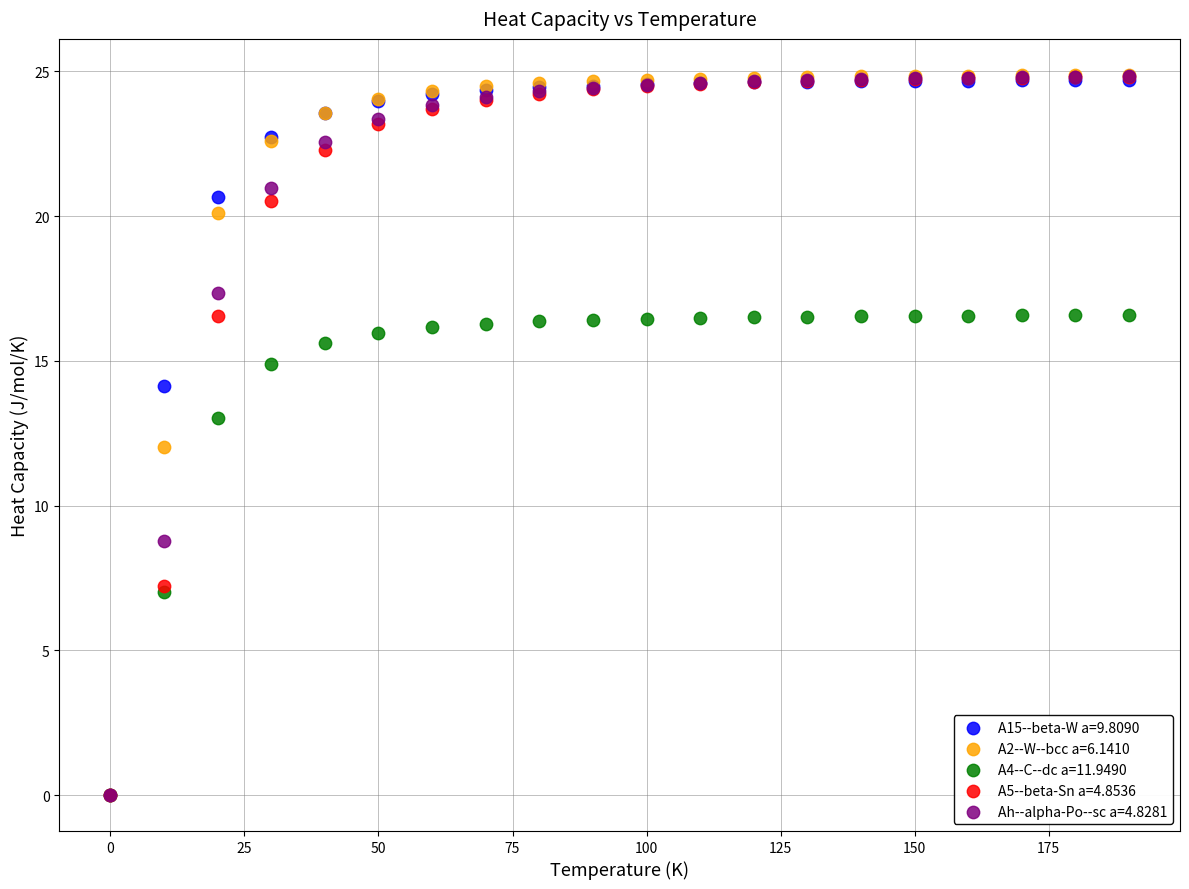

What are all the series names shown in the legend?

A15--beta-W a=9.8090, A2--W--bcc a=6.1410, A4--C--dc a=11.9490, A5--beta-Sn a=4.8536, Ah--alpha-Po--sc a=4.8281